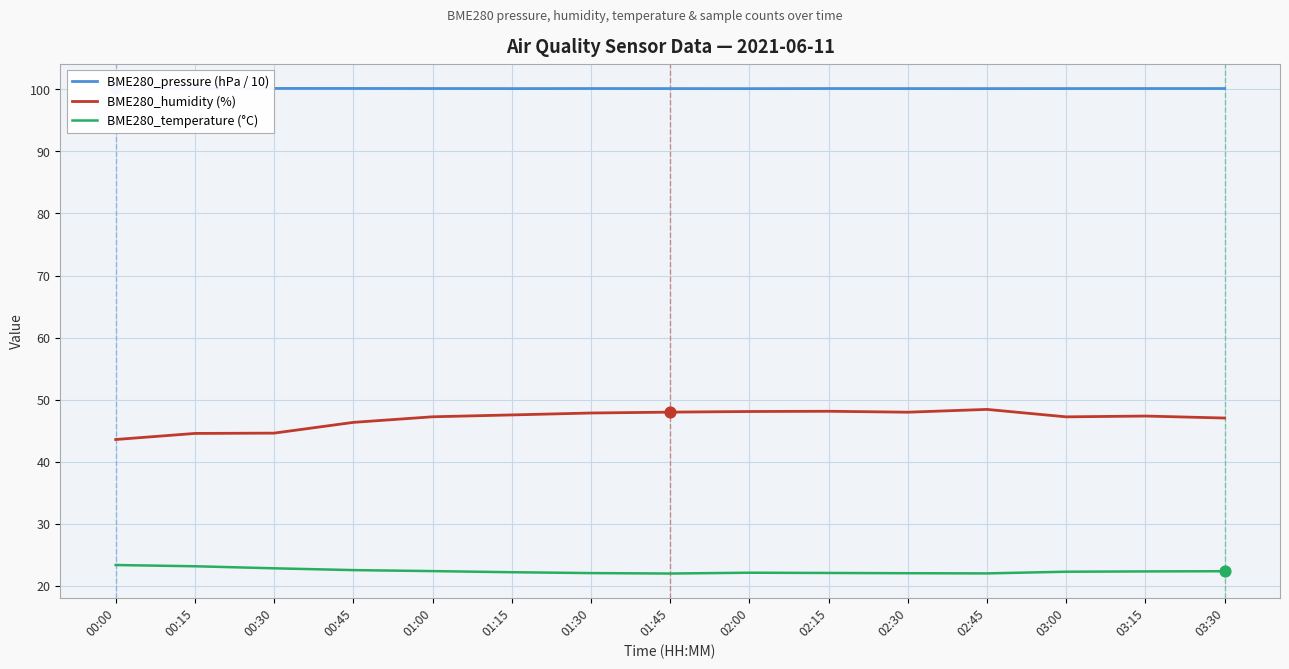

What is the total value across all series at 03:15?

169.8